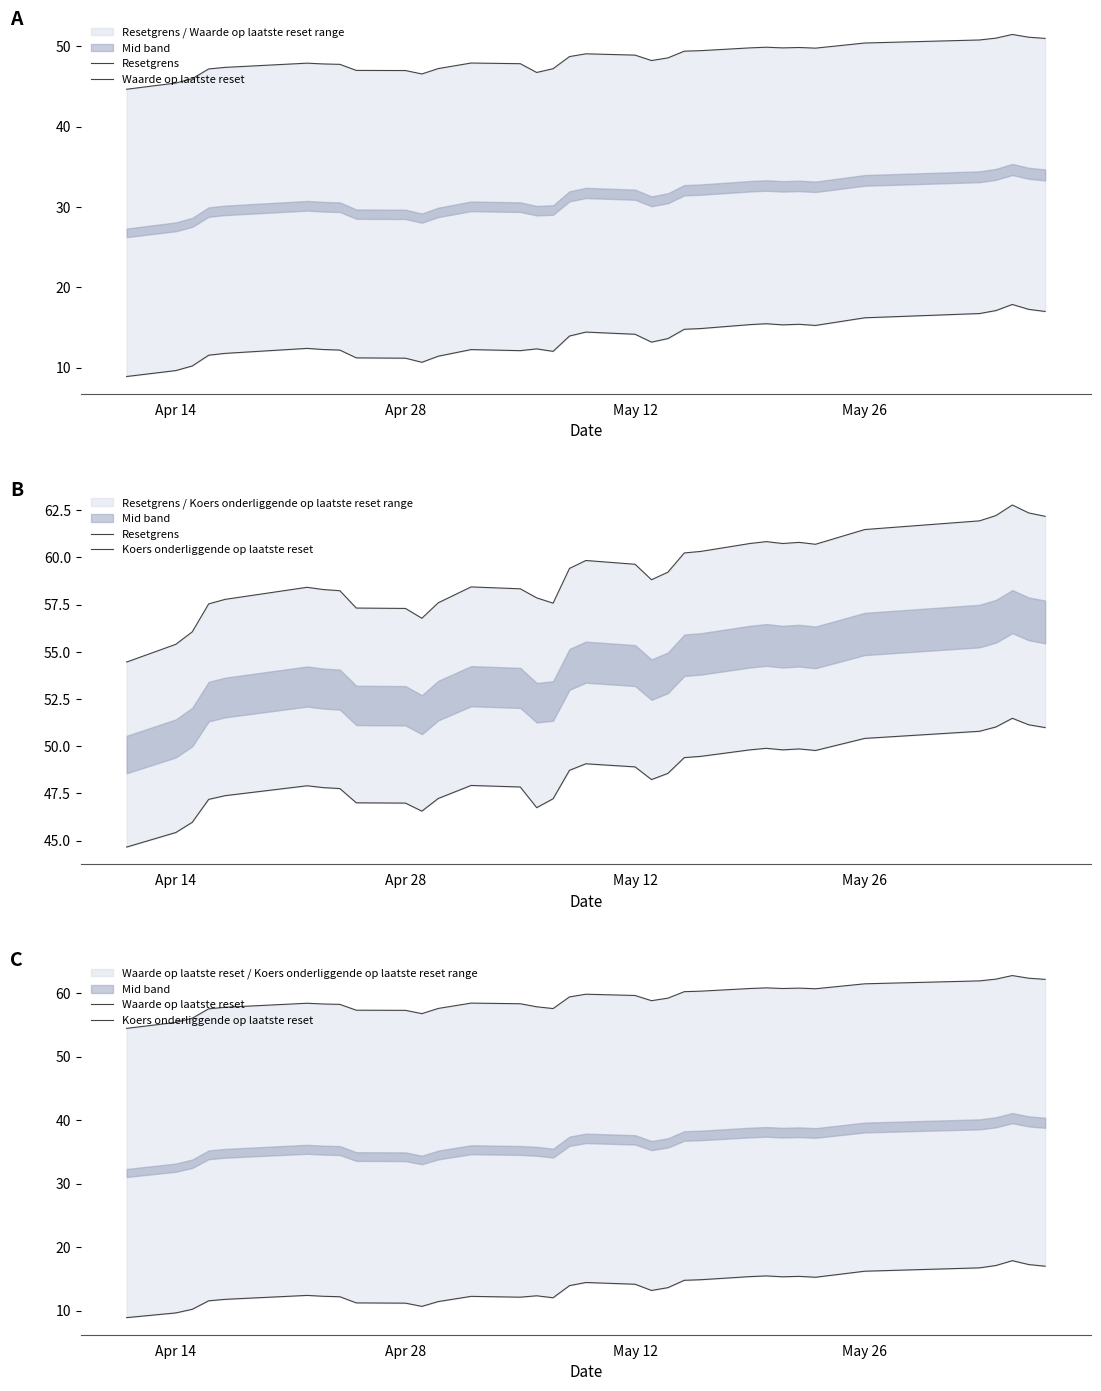

Rank the series by their maximum value, from highest to lowest.

Koers onderliggende op laatste reset, Resetgrens, Waarde op laatste reset